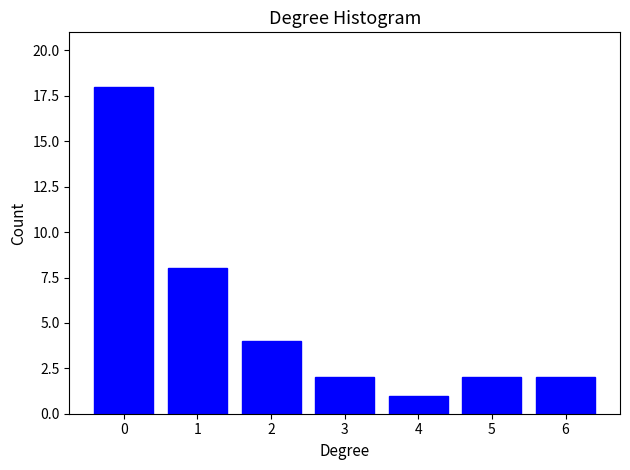

Reading left to right, transcribe all the data shown in this chart.

18	8	4	2	1	2	2